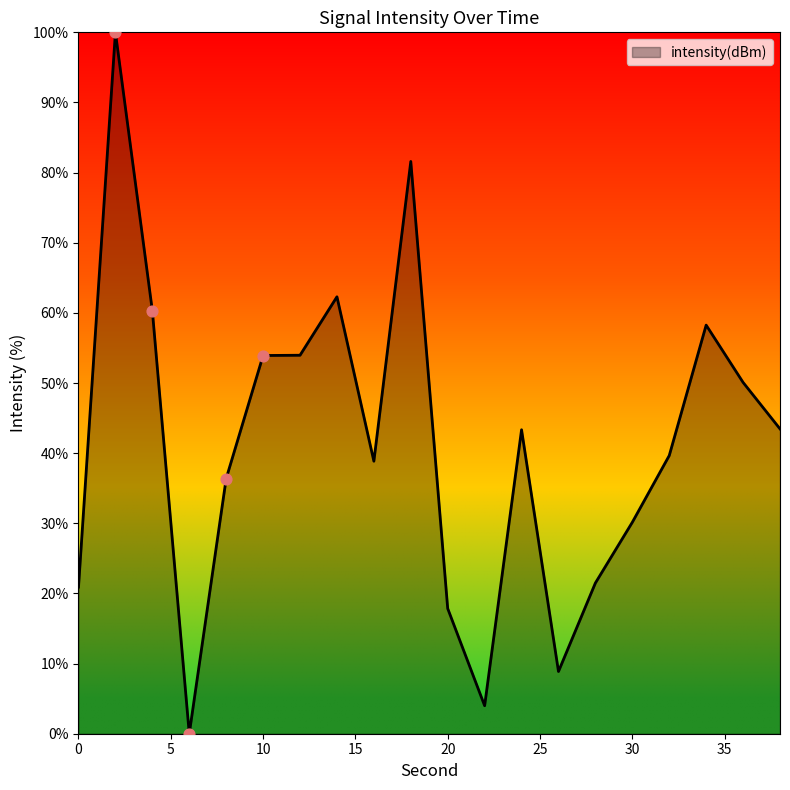

What is the maximum value shown in the chart?

100.0